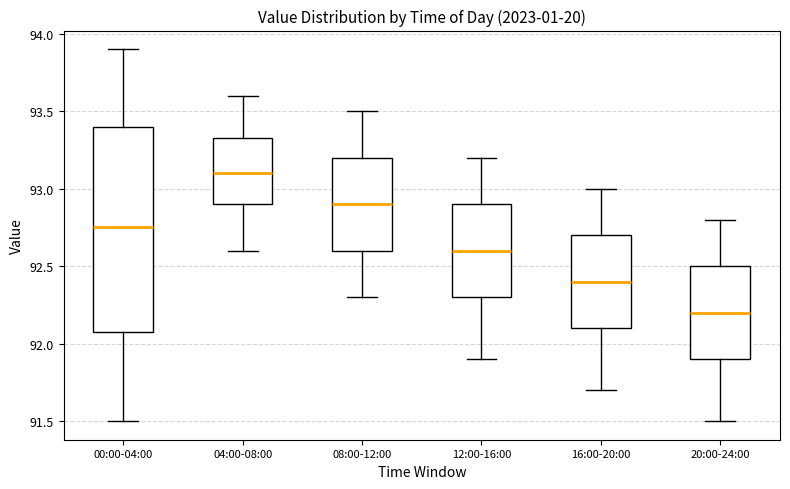

Comparing the boxes themselves (not the whiskers), which one is the tallest?

00:00-04:00